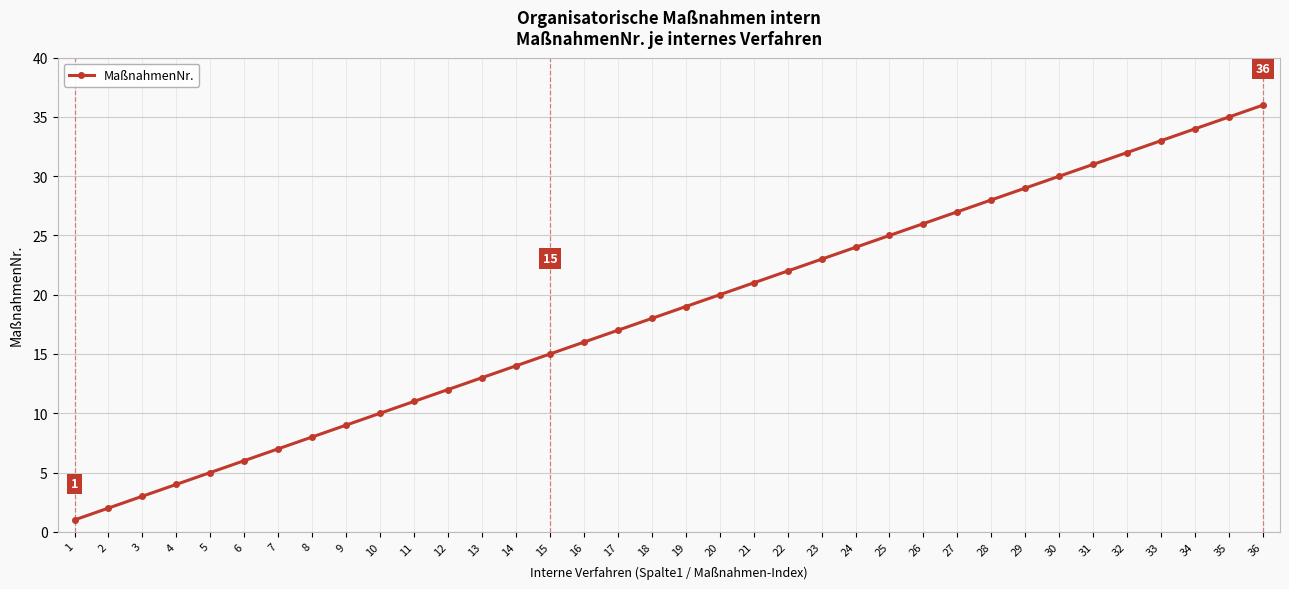

What is the ratio of the value at 18 to the value at 32?

0.6